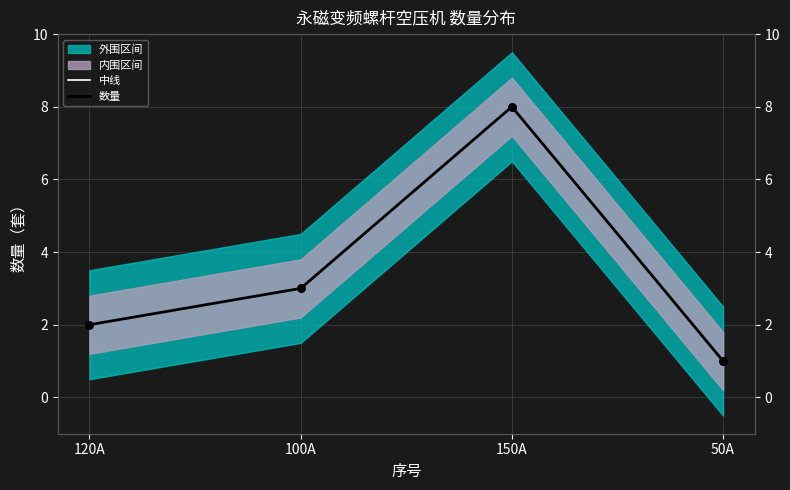

Which series has the largest total across all categories?

中线